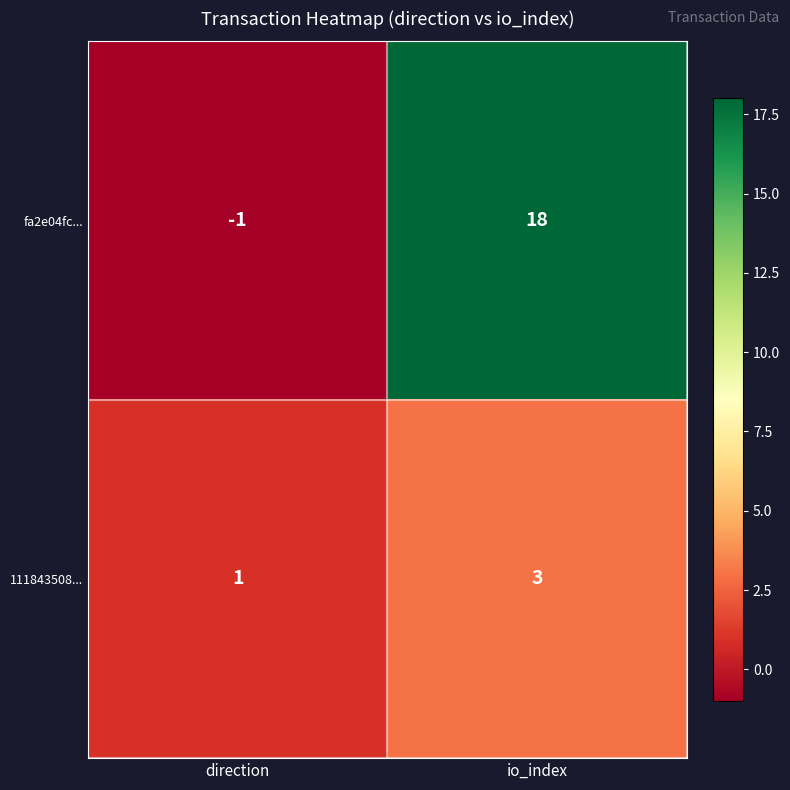

Which category has the highest value across all series?

io_index